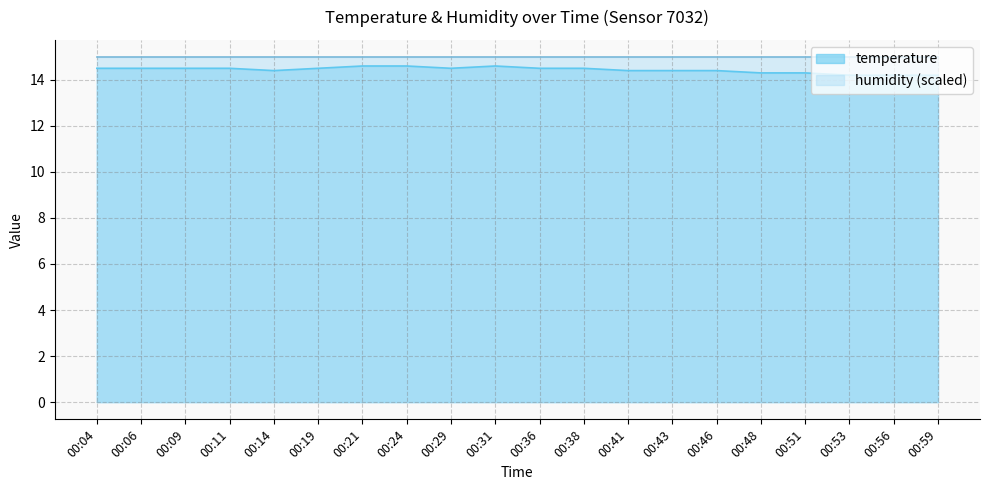

How many data points does each series have?

20